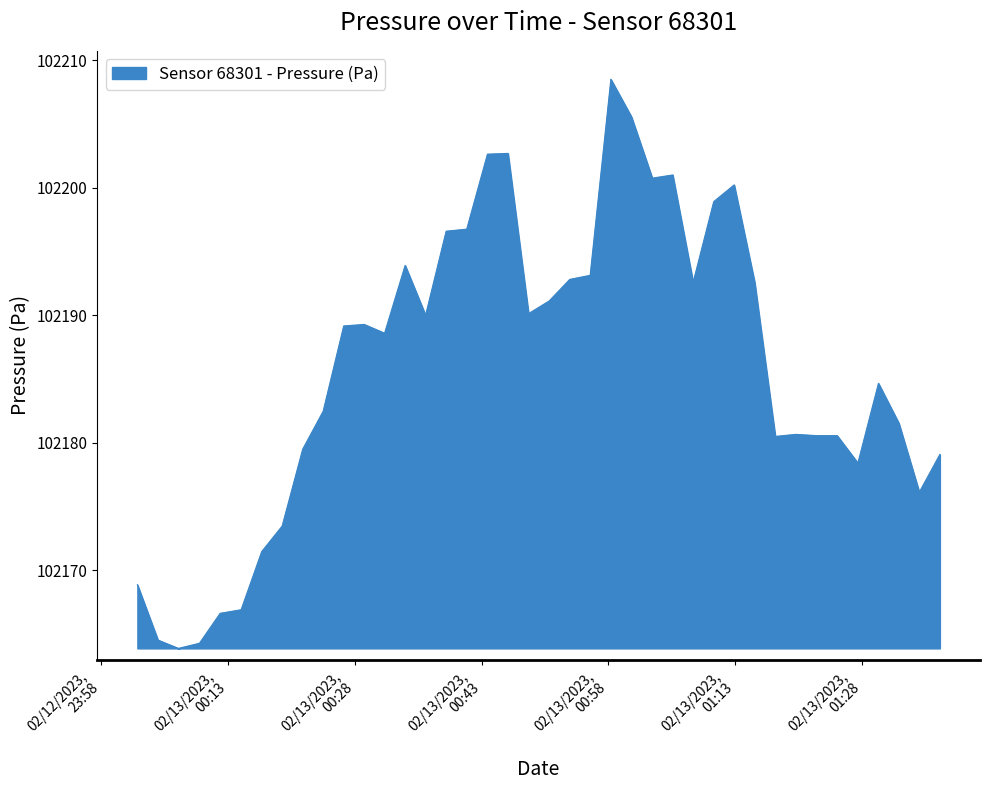

What is the greatest value displayed?

102208.5